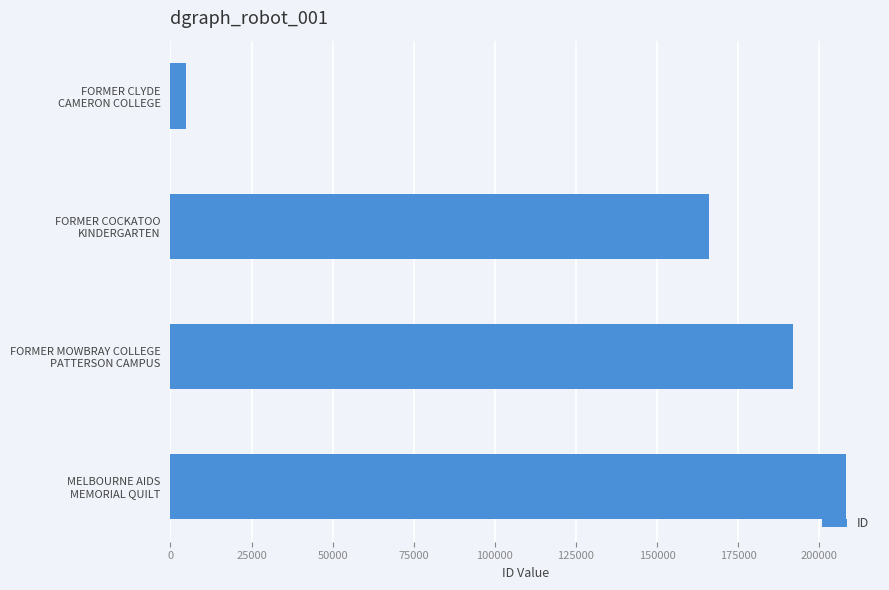

Rank the categories by value from lowest to highest.

FORMER CLYDE
CAMERON COLLEGE, FORMER COCKATOO
KINDERGARTEN, FORMER MOWBRAY COLLEGE
PATTERSON CAMPUS, MELBOURNE AIDS
MEMORIAL QUILT